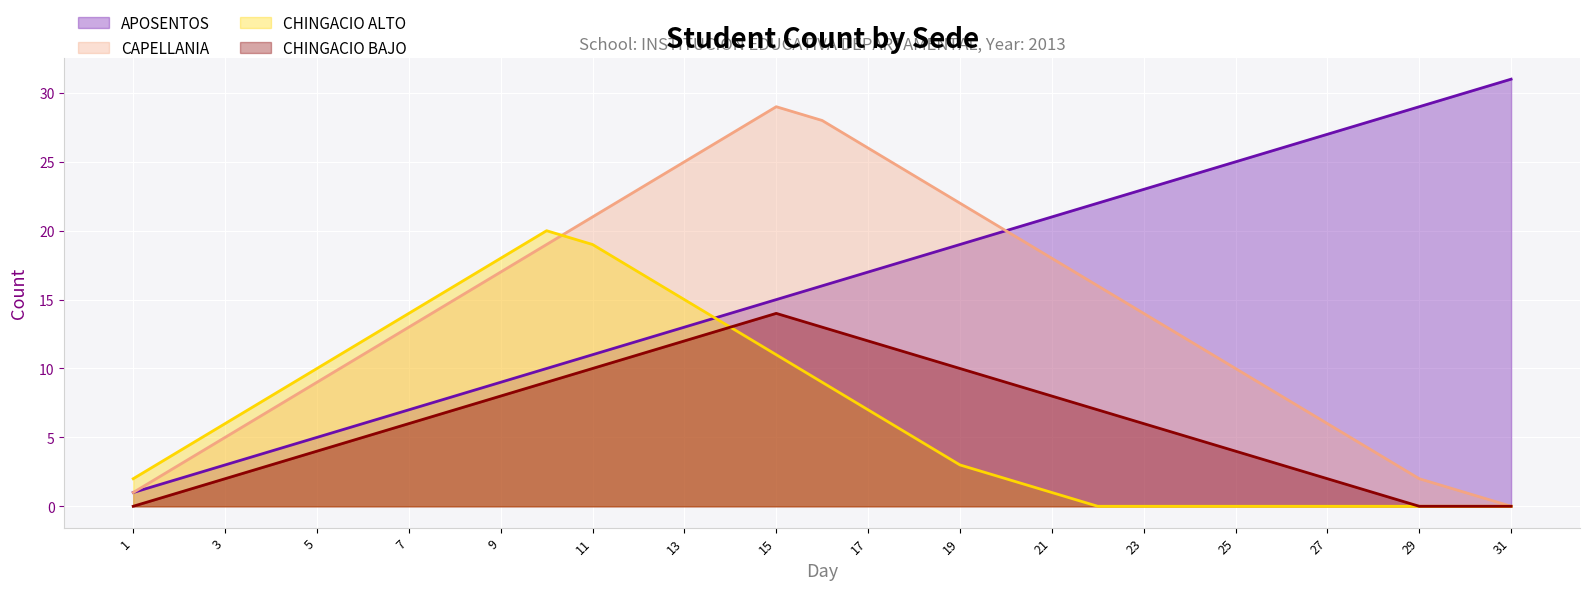

What is the difference between the highest and lowest values at 29?

29